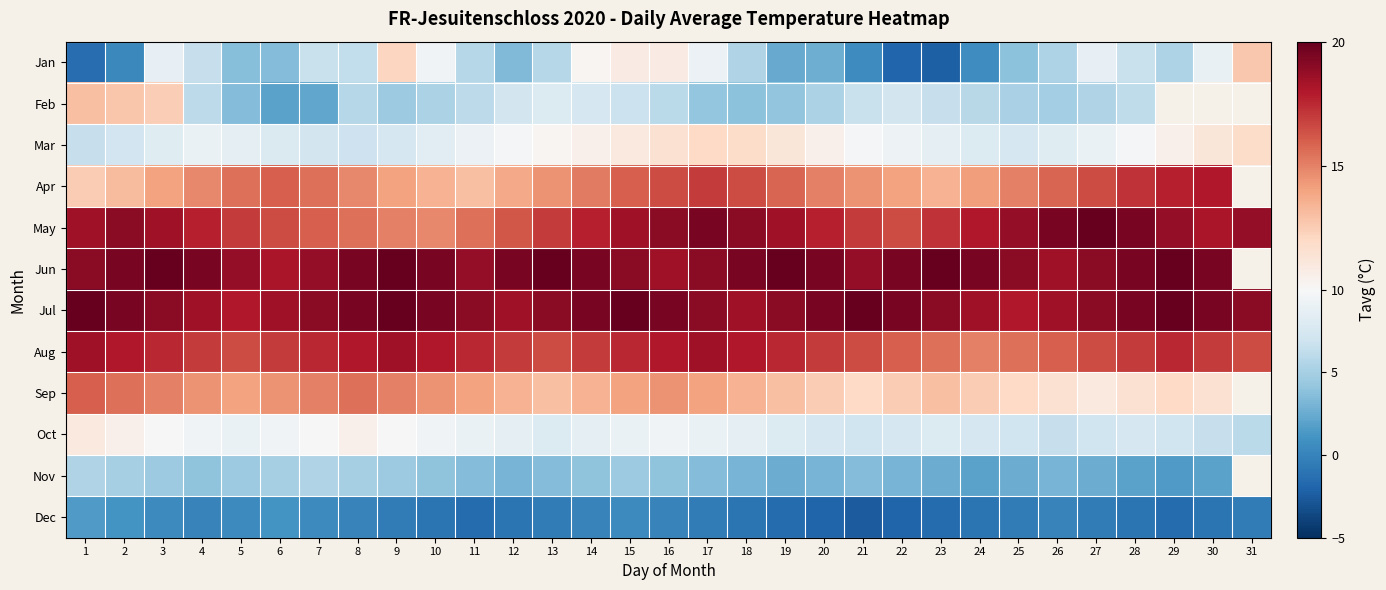

Where is Jan nearest to the value 5?

26